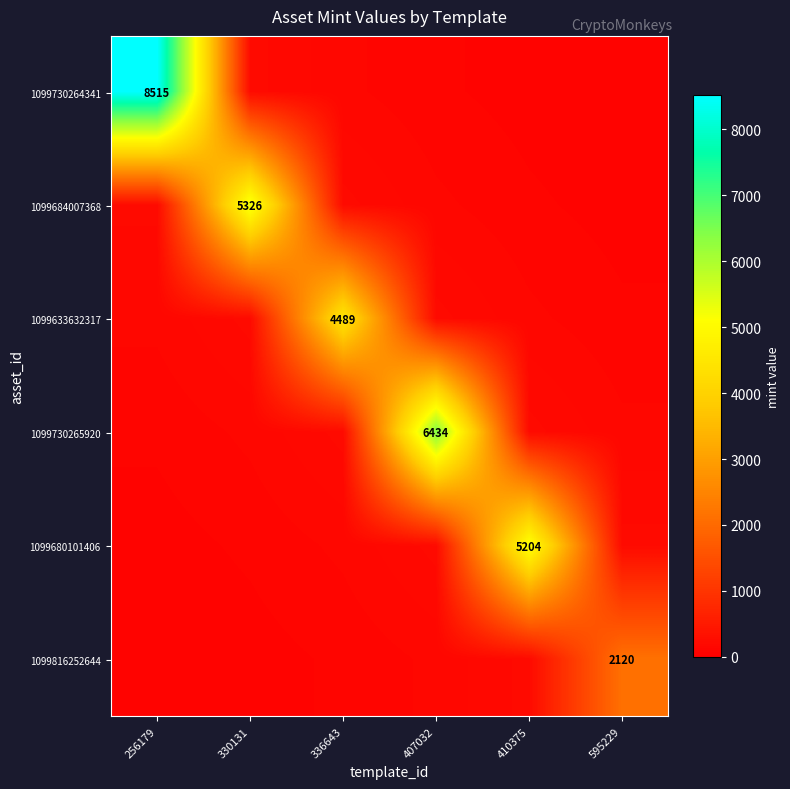

Is the value of 1099816252644 at 595229 greater than the value of 1099680101406 at 410375?

No